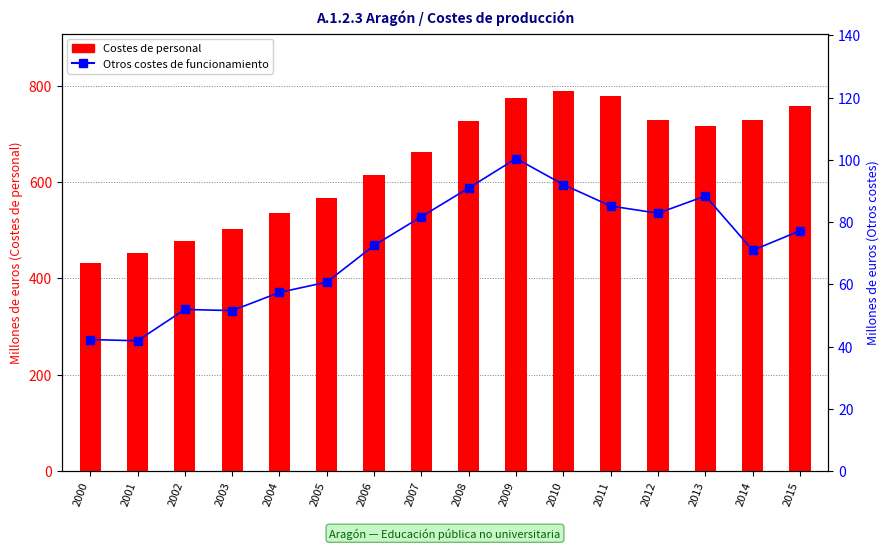

What is the difference between the Otros costes de funcionamiento values at 2006 and 2004?

15.1